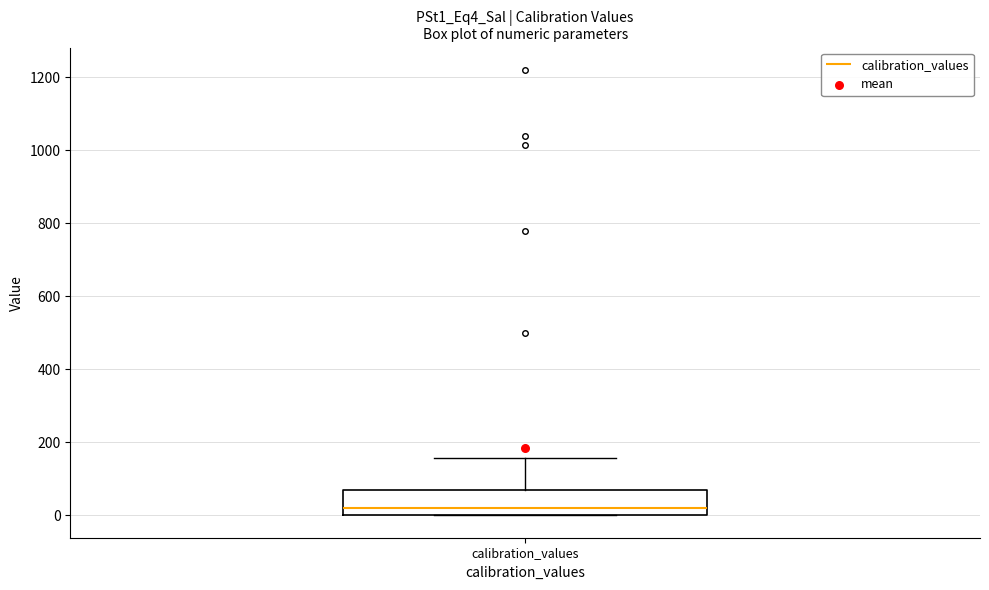

Where is the upper edge of the box for calibration_values on the y-axis? The values are not printed on the chart, so give them approximately, as read against the axis.

80